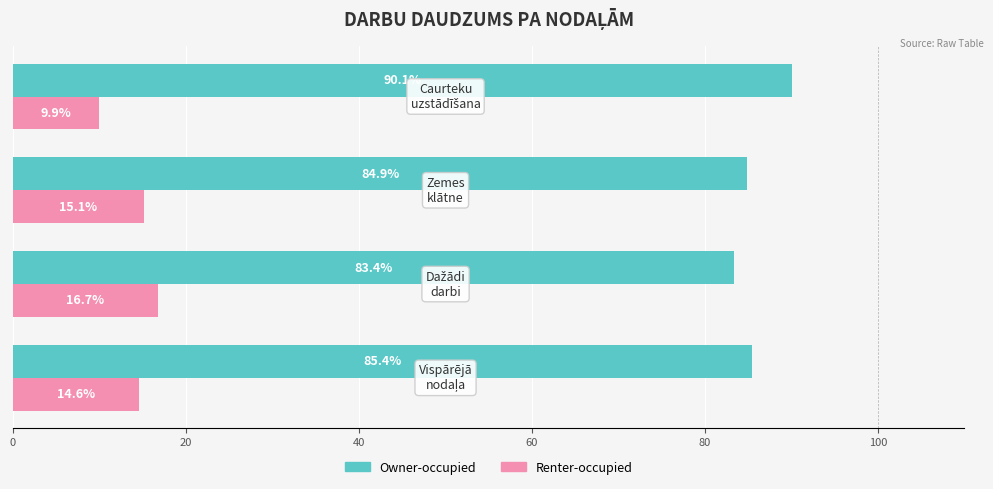

Rank the series by their average value, from lowest to highest.

Renter-occupied, Owner-occupied